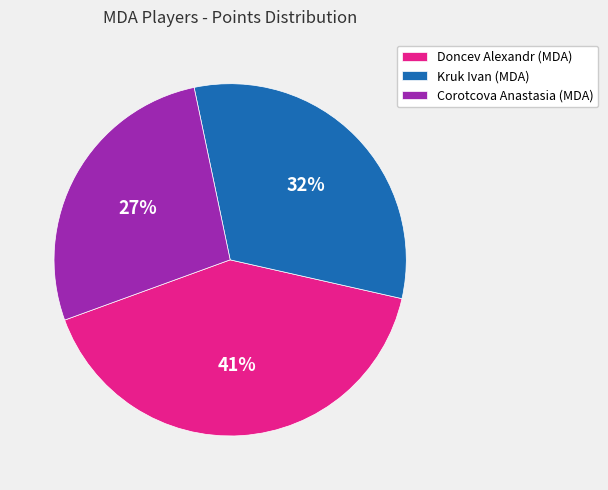

Which category has the smallest portion of the pie?

Corotcova Anastasia (MDA)